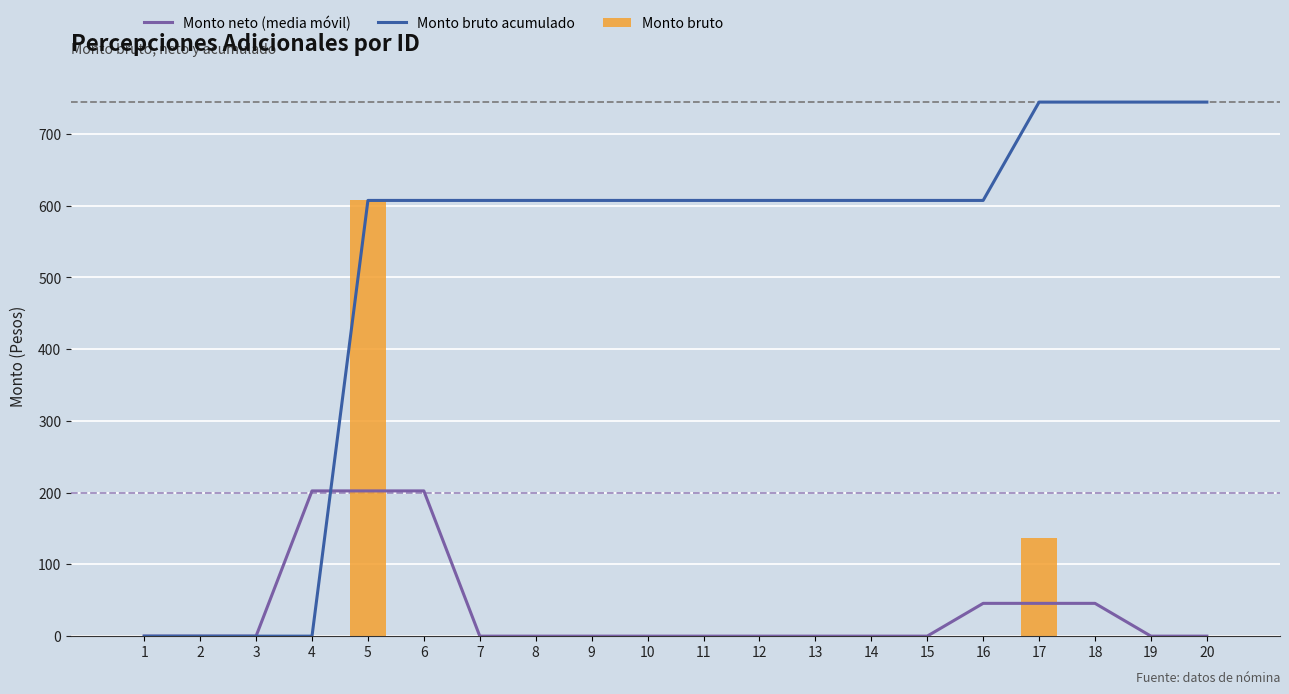

What is the difference between the second highest and second lowest values in the Monto bruto acumulado series?

744.4